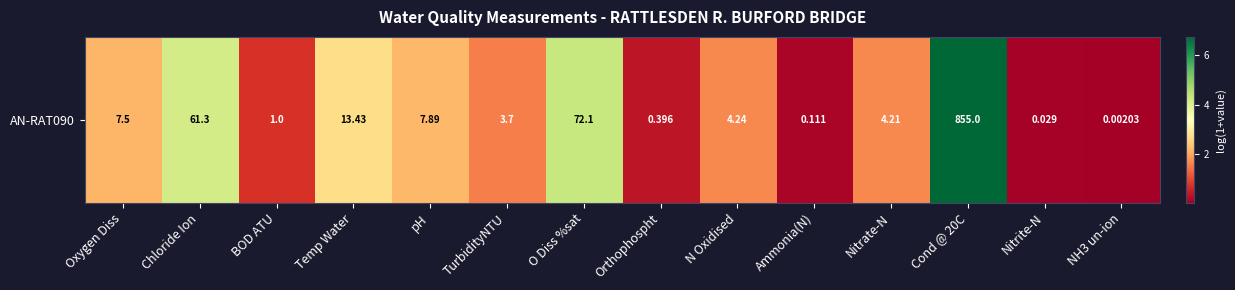

What is the ratio of the value at Oxygen Diss to the value at N Oxidised?

1.3